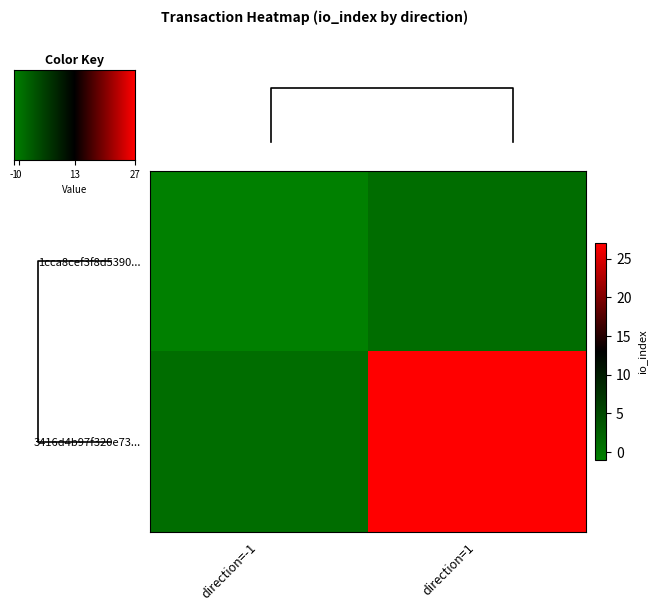

What value does the 1cca8cef3f8d5390 series have at -1?

-1